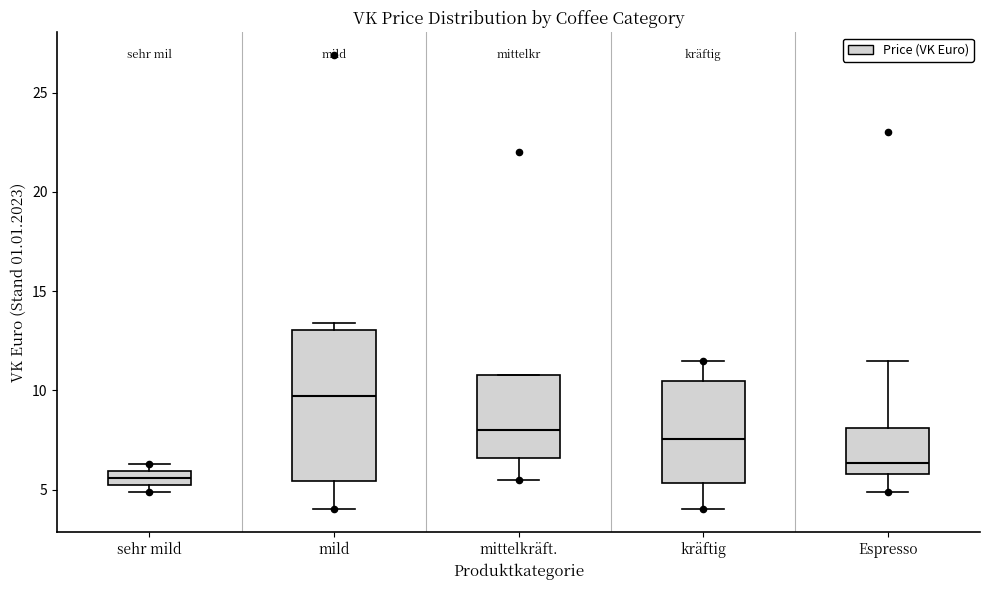

Which box is the tallest, from its lower edge to its upper edge?

mild